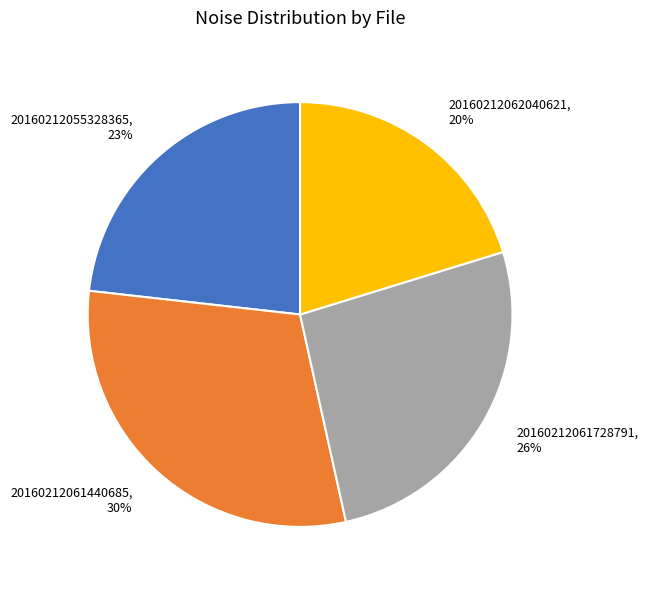

How many slices are in this pie chart?

4